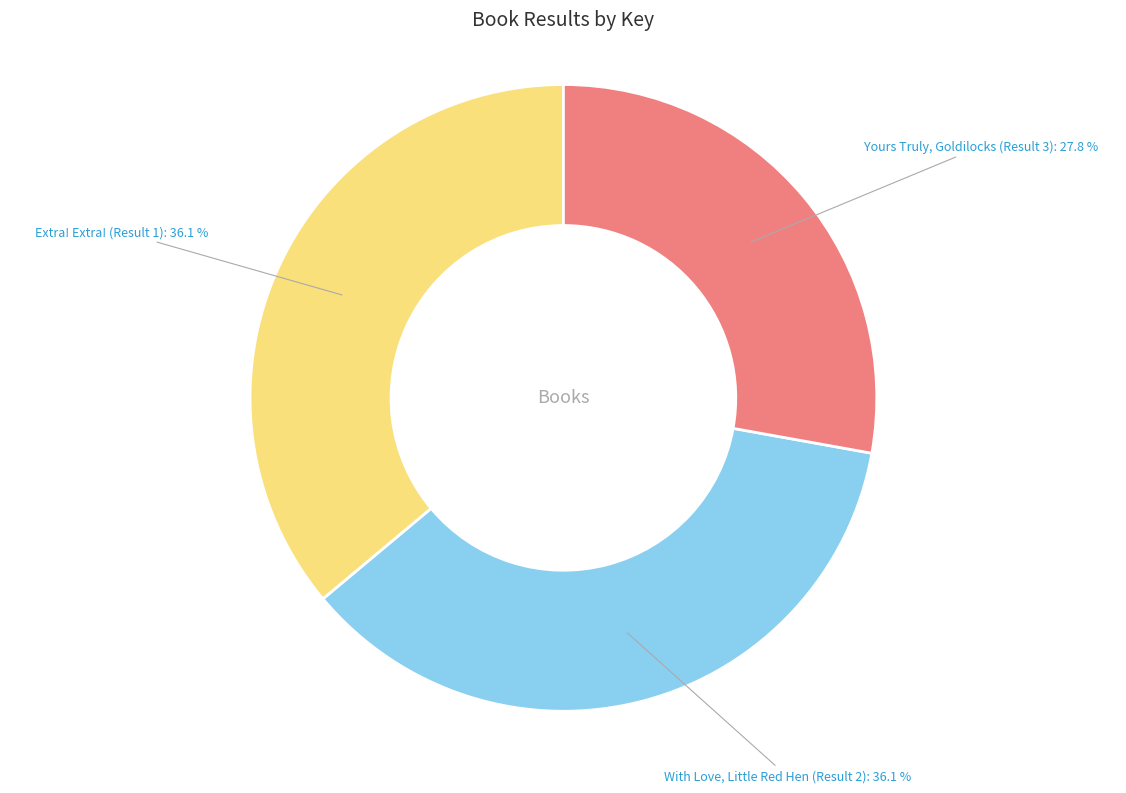

To the nearest percent, what percentage of the pie is Yours Truly, Goldilocks (Result 3)?

28%